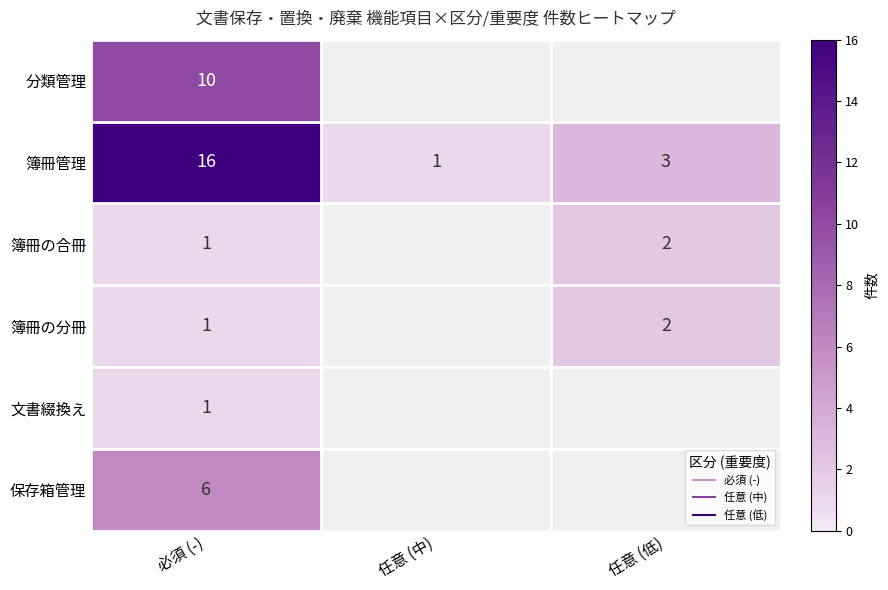

What is the maximum value for 簿冊の合冊?

2.0